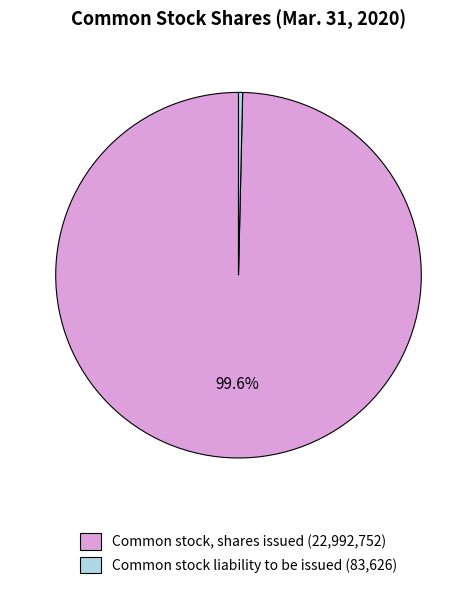

How many segments does this pie chart have?

2